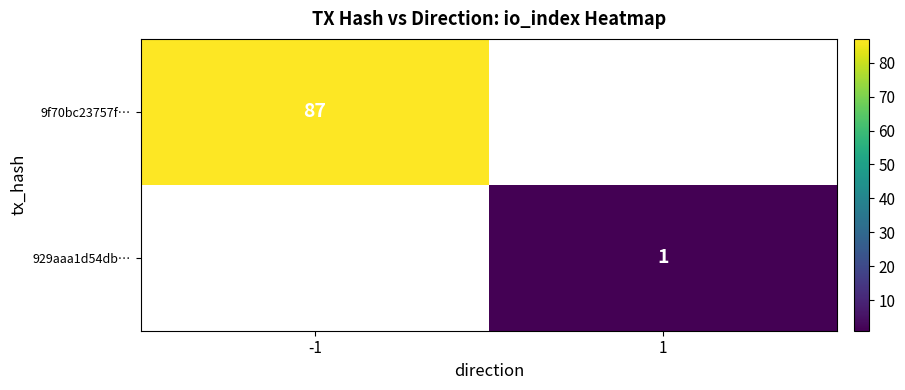

At how many categories does at least one series exceed 12?

1